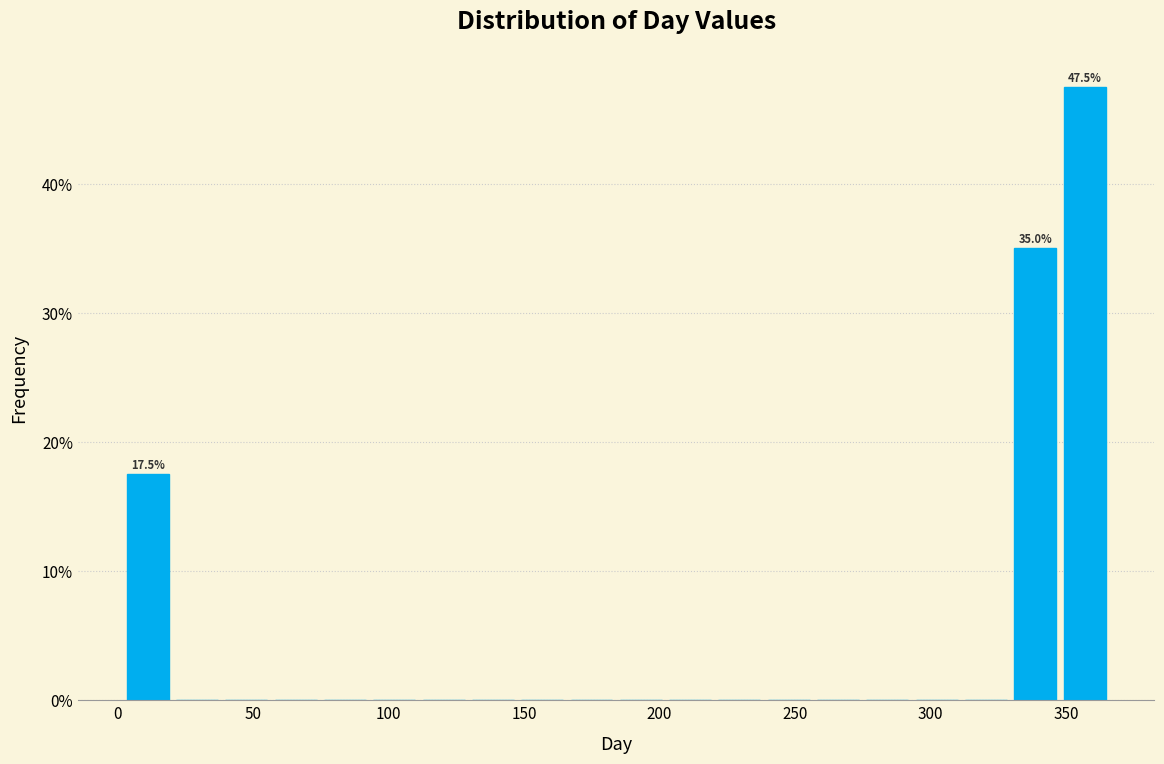

Read against the x-axis, roughly where is the centre of the tallest bar?

355